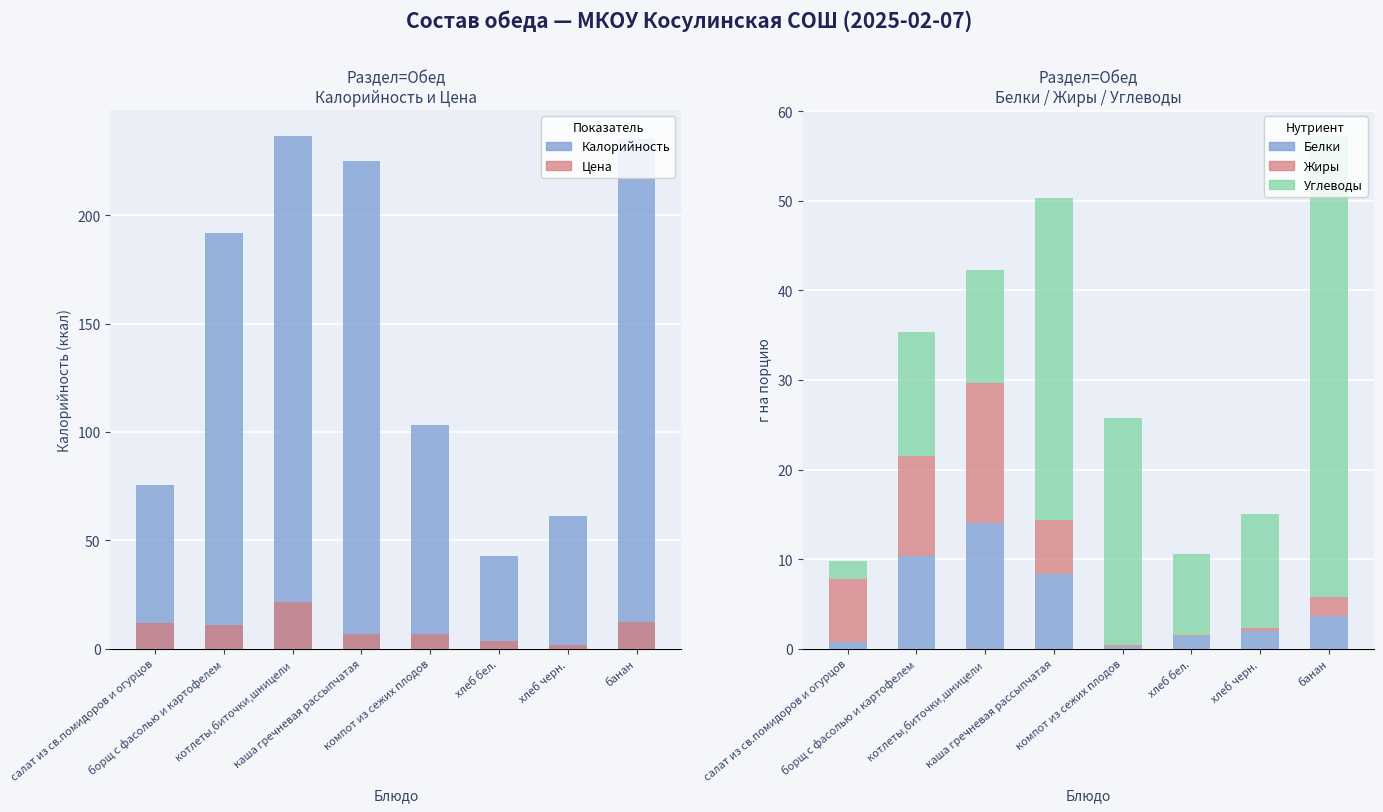

How many bars are there in each group?

5